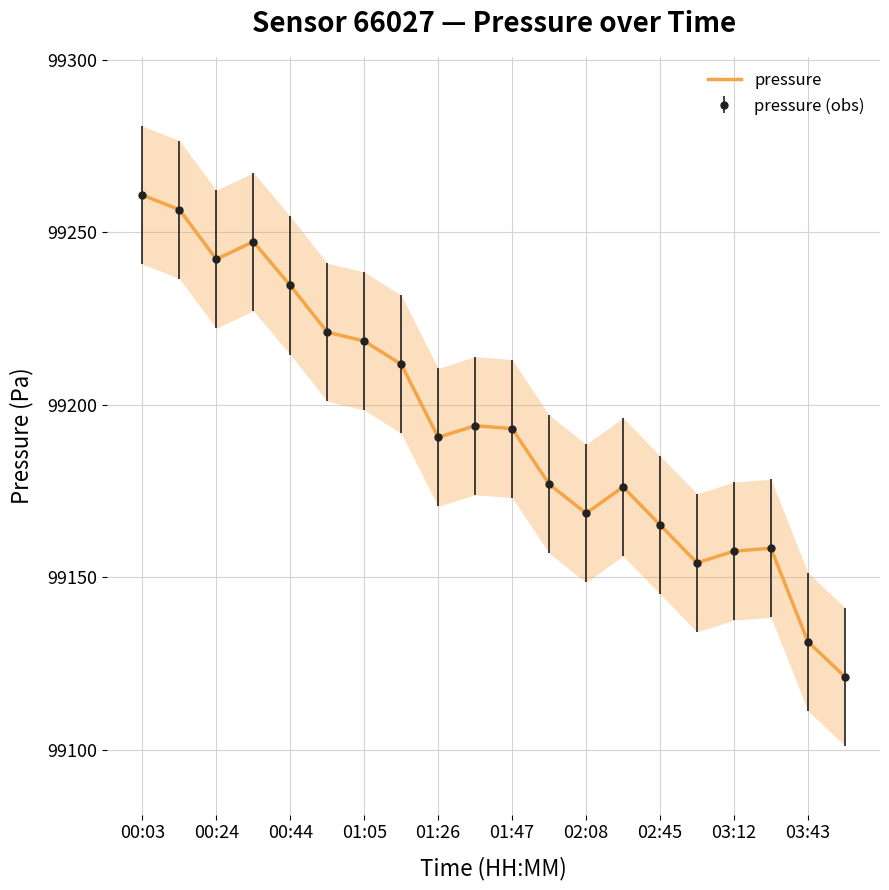

The value at 02:45 is 60683.6. True or false?

False